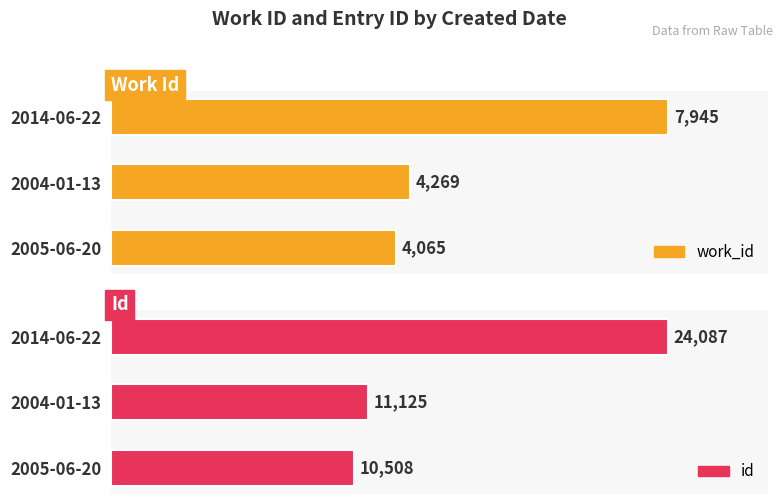

What is the approximate value of work_id at 2005-06-20, to the nearest 100?

4100